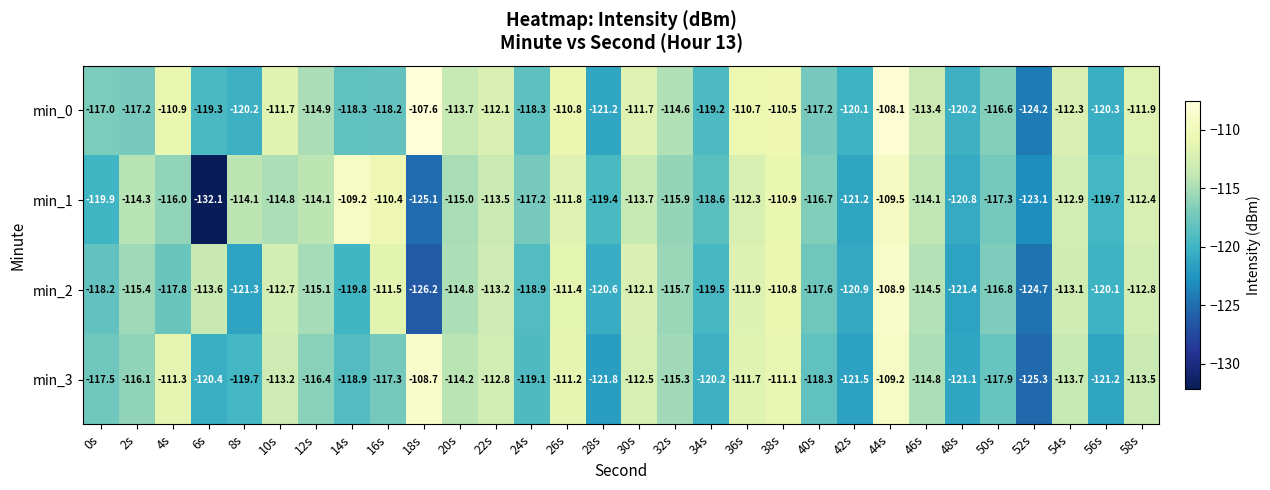

Rank the categories by min_2 value from highest to lowest.

44s, 38s, 26s, 16s, 36s, 30s, 10s, 58s, 54s, 22s, 6s, 46s, 20s, 12s, 2s, 32s, 50s, 40s, 4s, 0s, 24s, 34s, 14s, 56s, 28s, 42s, 8s, 48s, 52s, 18s